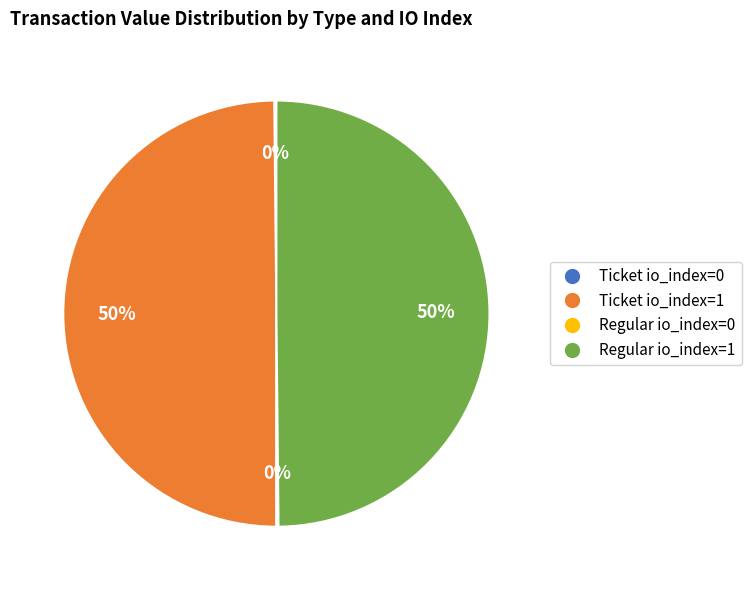

Is it true that Regular io_index=1 is 50% of the pie?

True